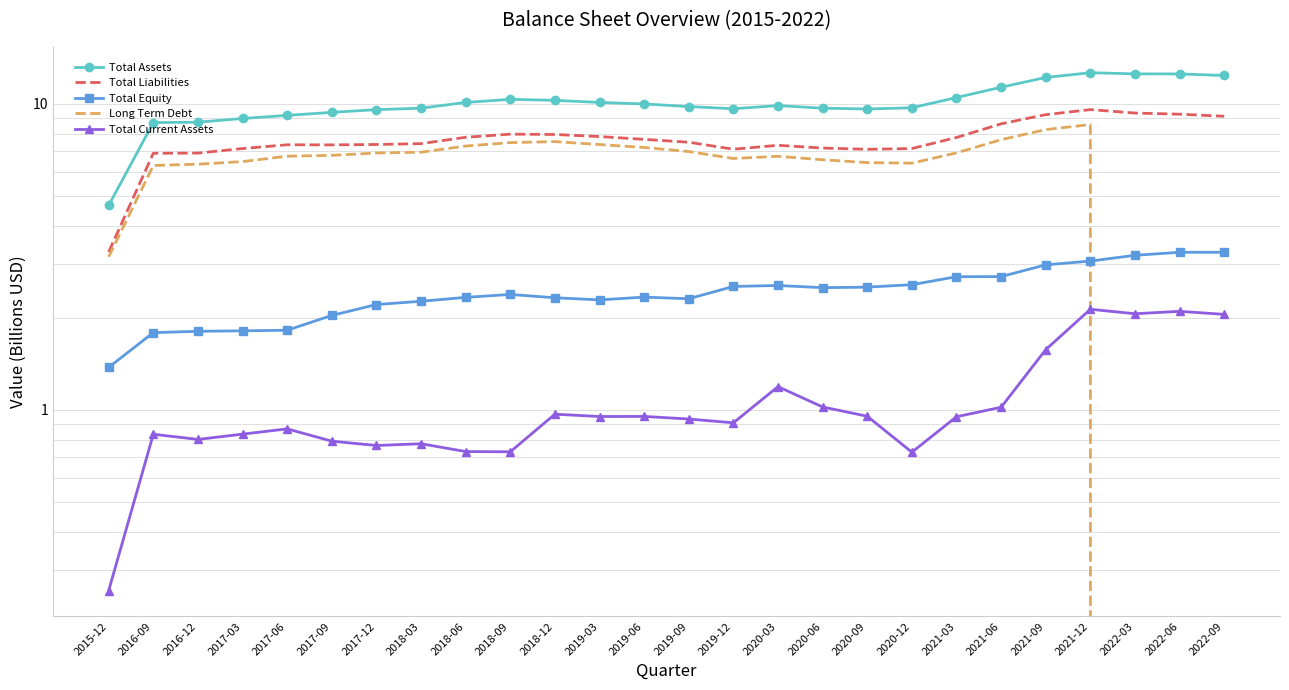

The value of Total Current Assets at 2019-12 is 1.4. True or false?

False